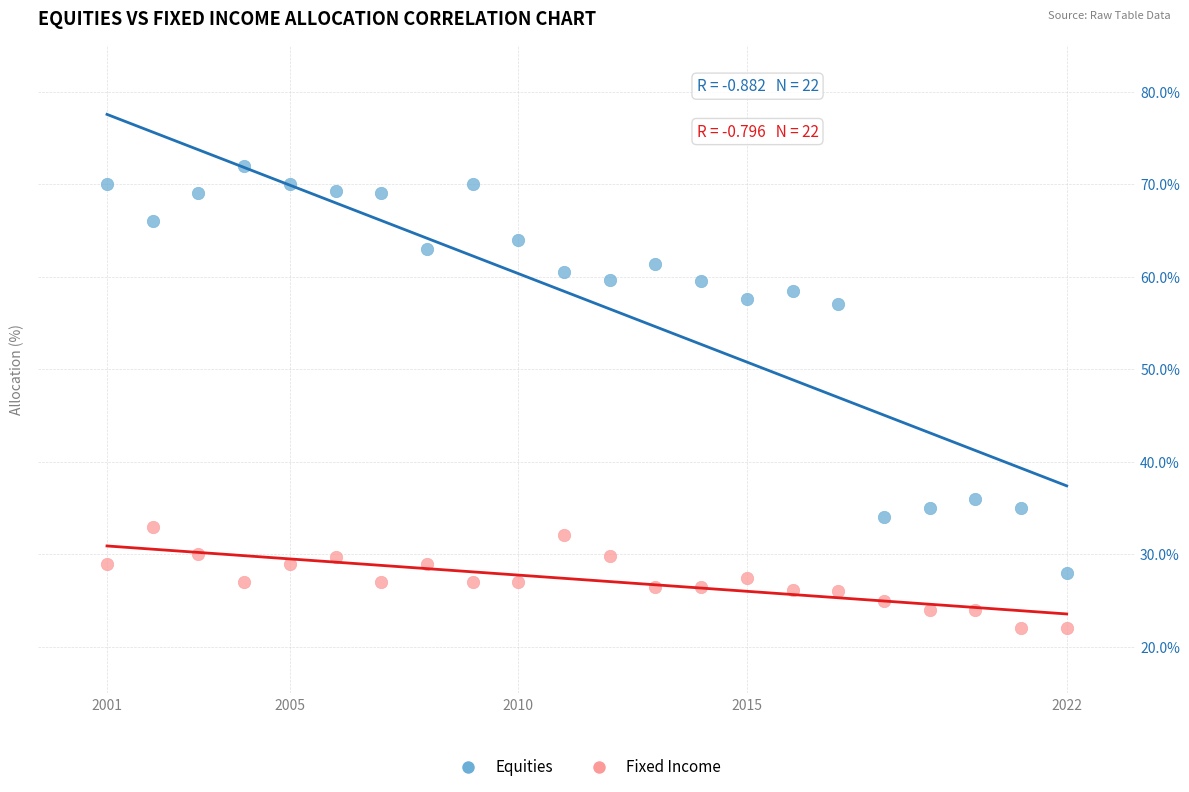

Which series has the widest spread of Y values?

Equities